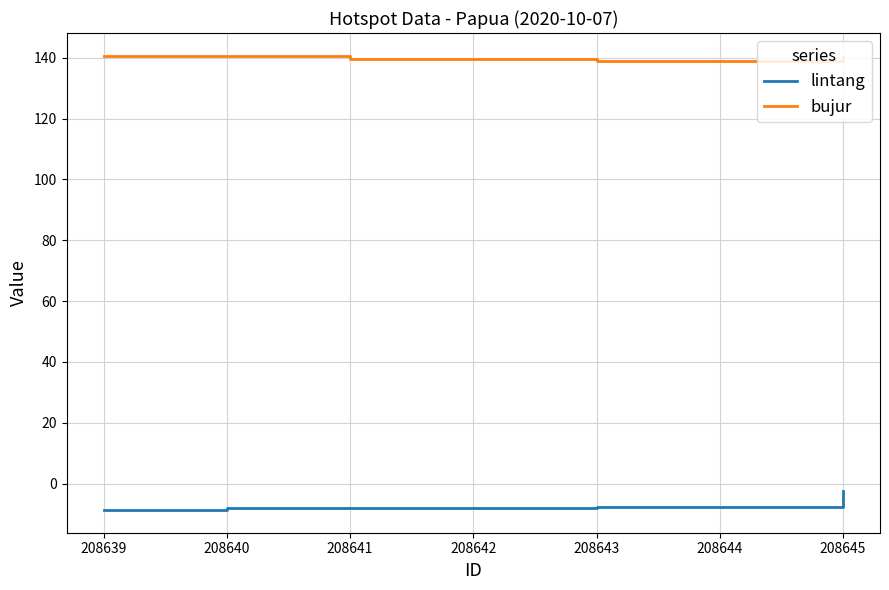

List the series in order of their peak value, lowest first.

lintang, bujur